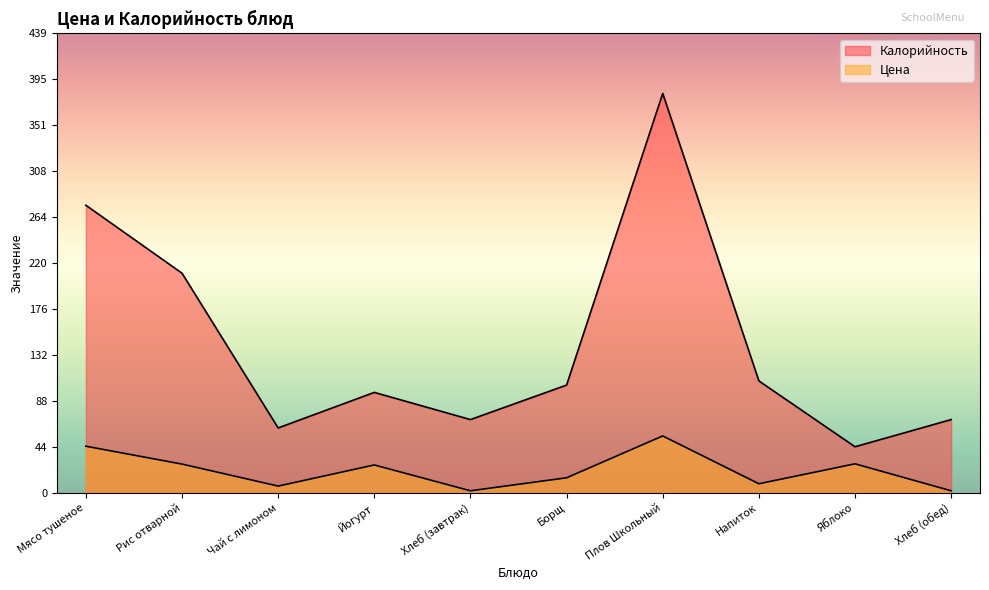

True or false: Калорийность and Цена cross at least once.

False